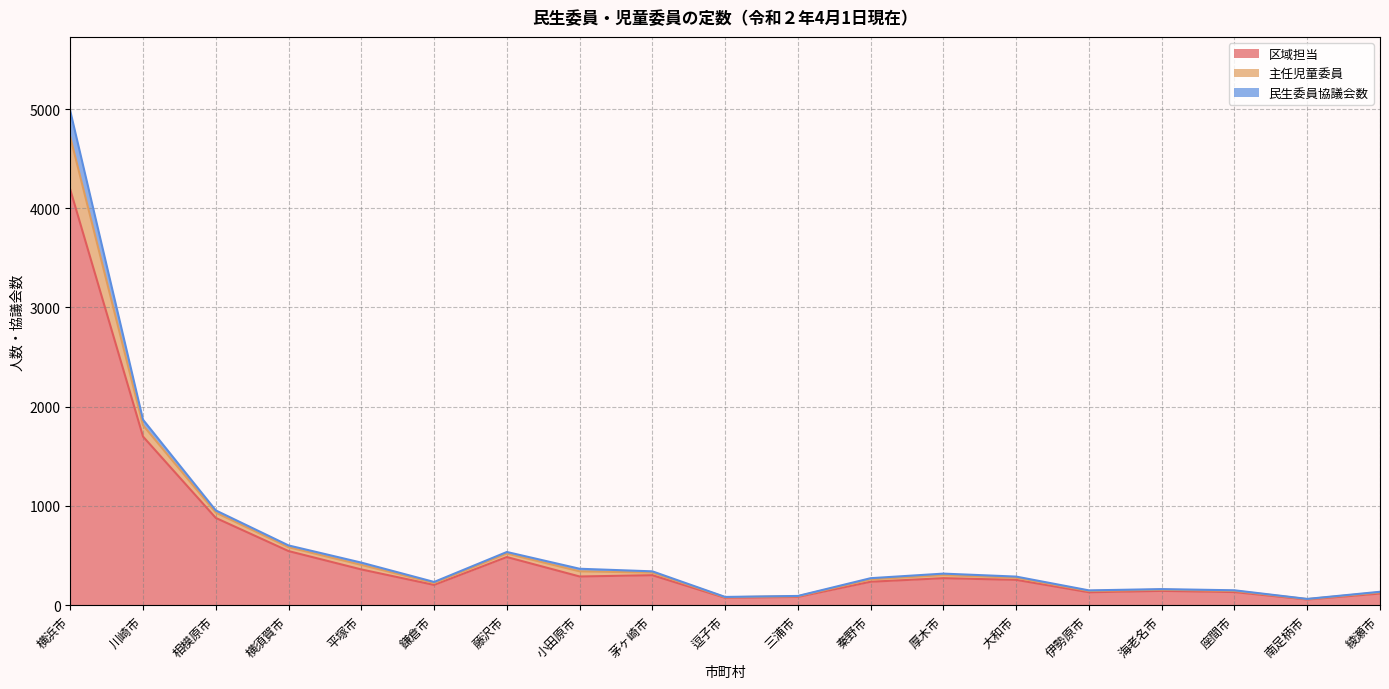

What position from the left is 伊勢原市?

15